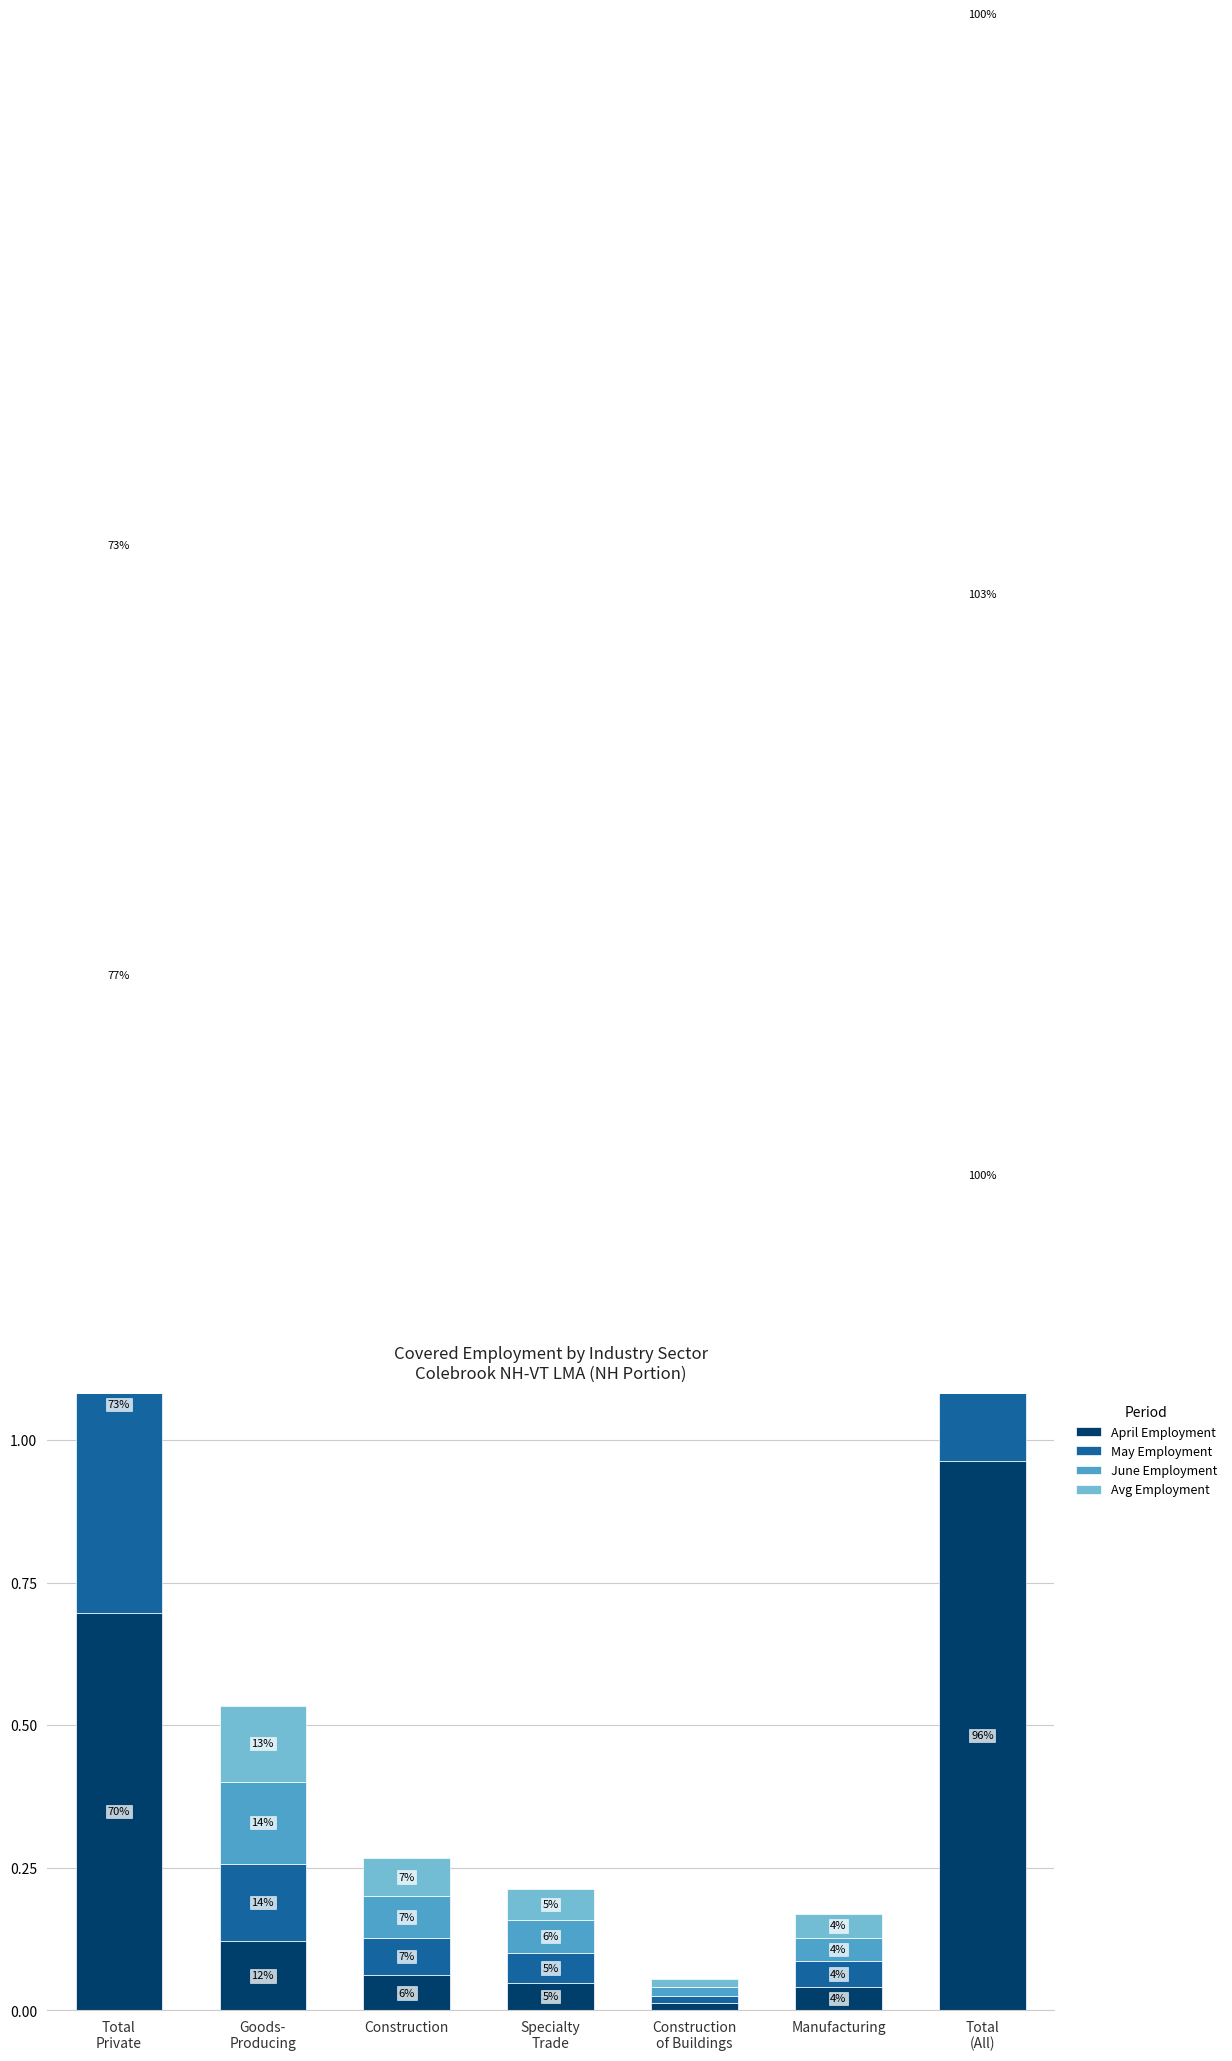

The value of Avg Employment at Goods-
Producing is 0.2. True or false?

False